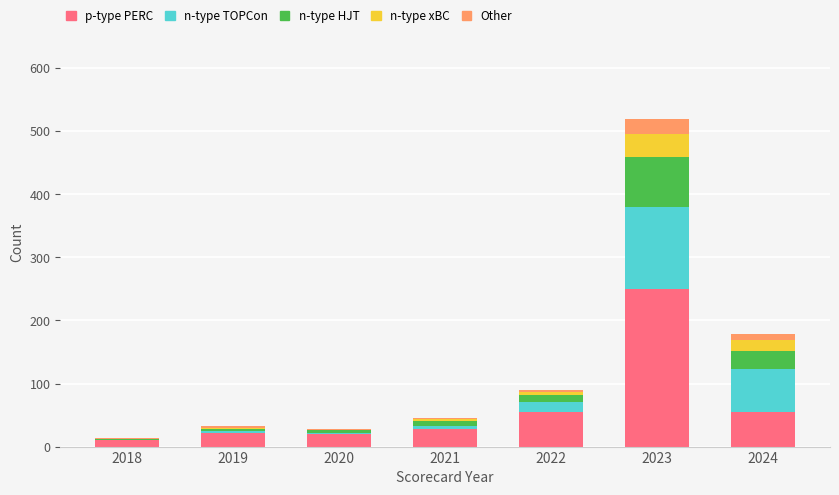

Which category has the highest value in the p-type PERC series?

2023